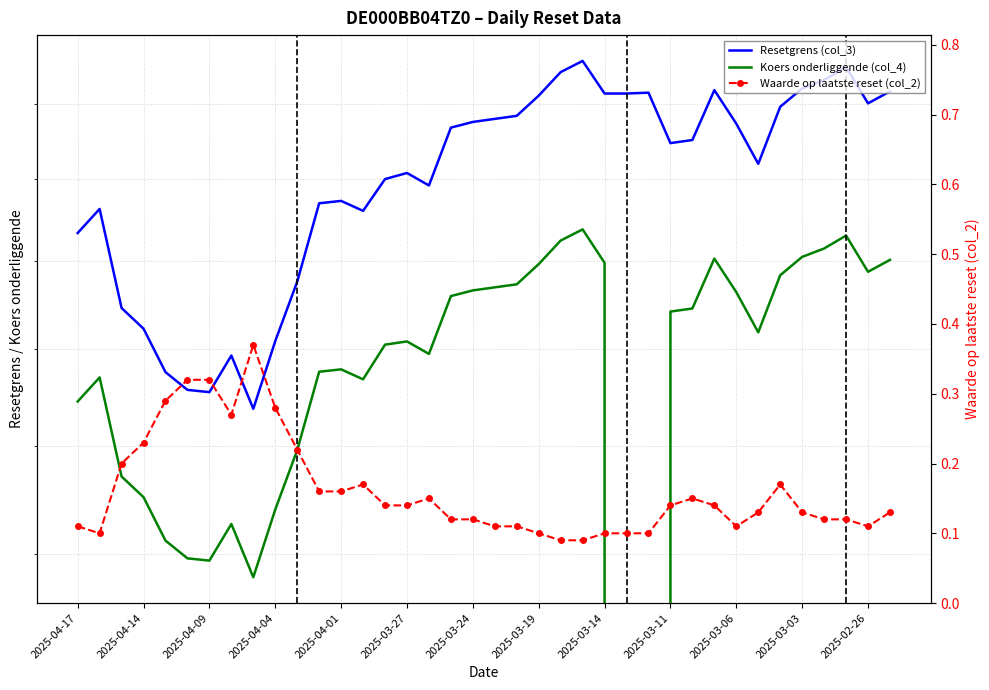

True or false: Koers onderliggende (col_4) and Resetgrens (col_3) cross at least once.

False